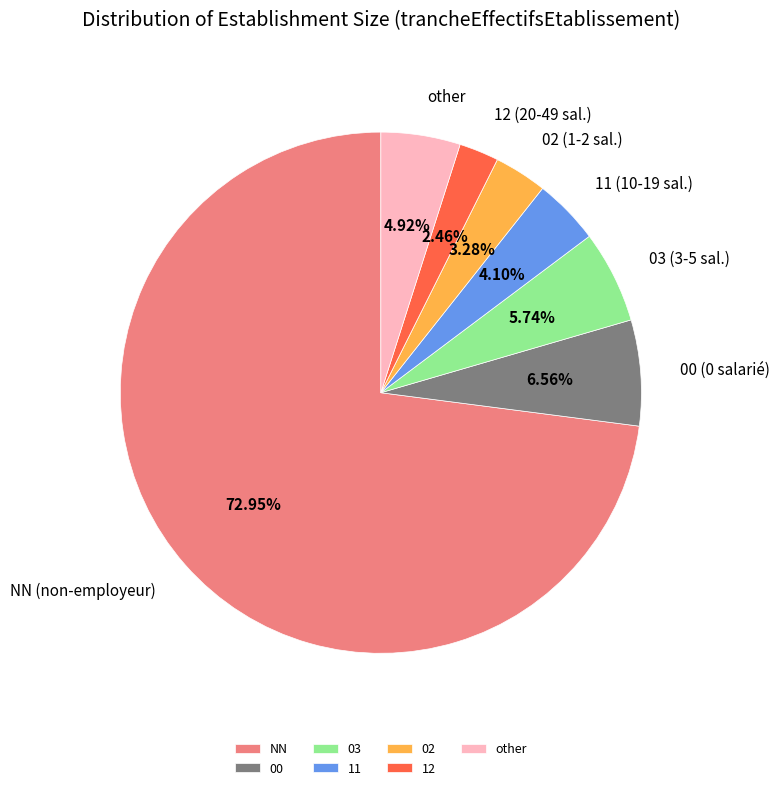

Count the number of slices in the pie.

7